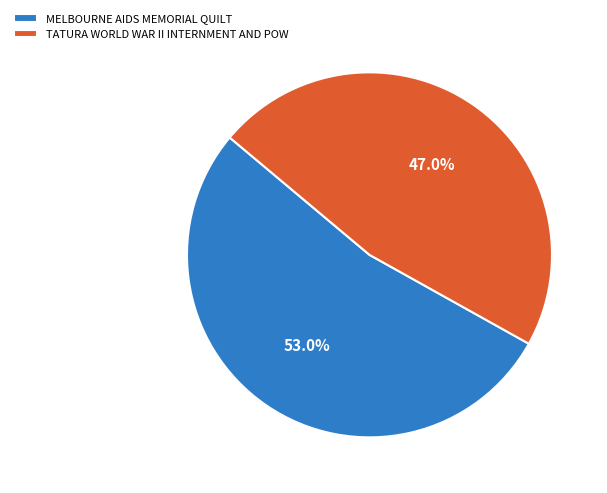

What is the ratio of the value at TATURA WORLD WAR II INTERNMENT AND POW to the value at MELBOURNE AIDS MEMORIAL QUILT?

0.9